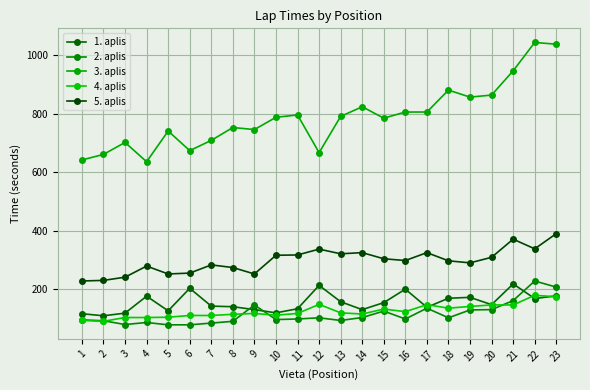

What is the smallest value displayed?

78